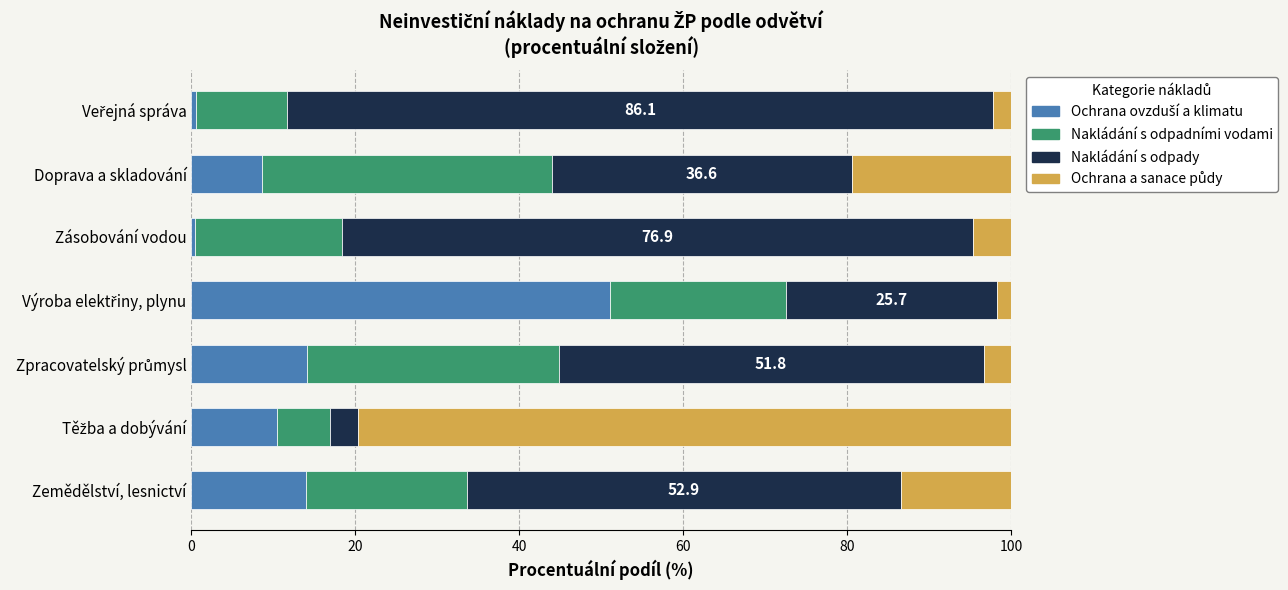

How many categories are shown in the chart?

7